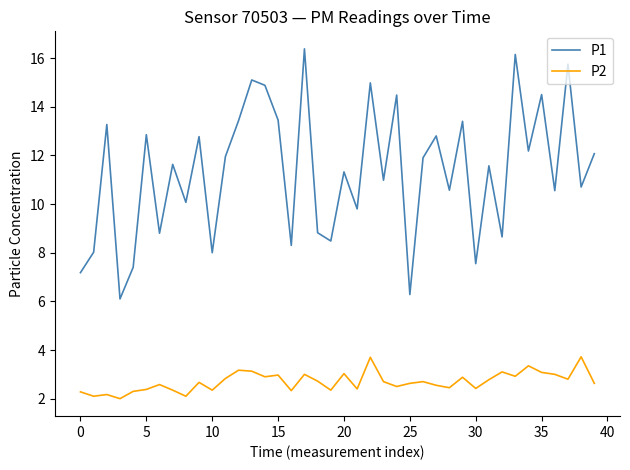

Which series has the largest total across all categories?

P1